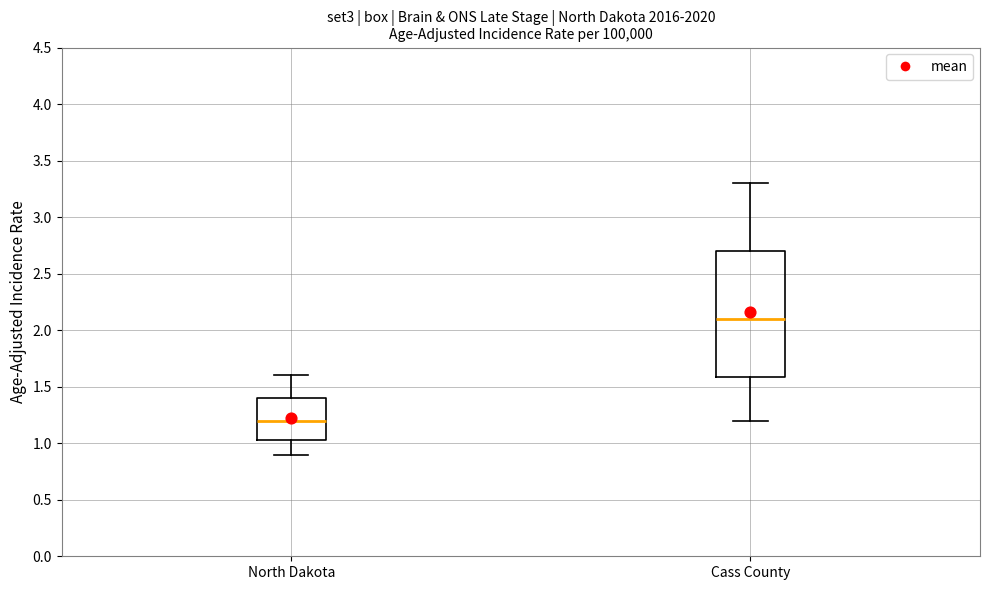

Where does the lower whisker of the box for North Dakota end on the y-axis? The values are not printed on the chart, so give them approximately, as read against the axis.

0.90